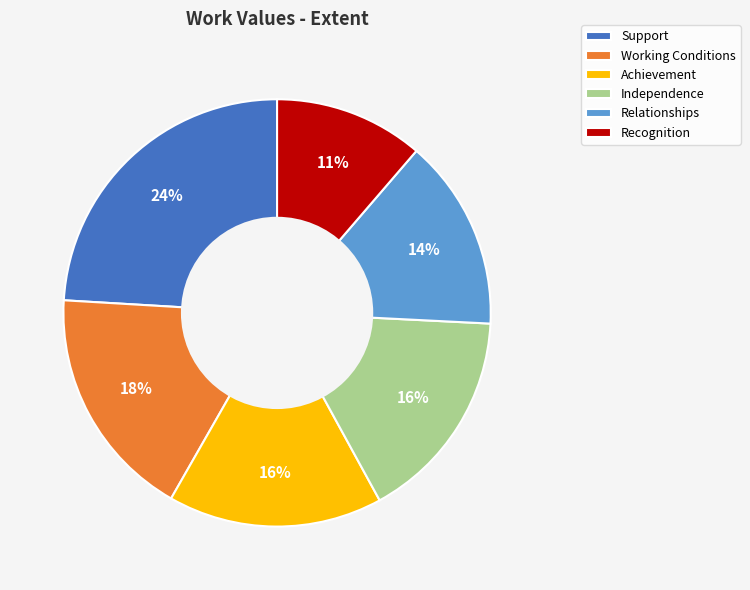

What is the smallest slice in the pie chart?

Recognition